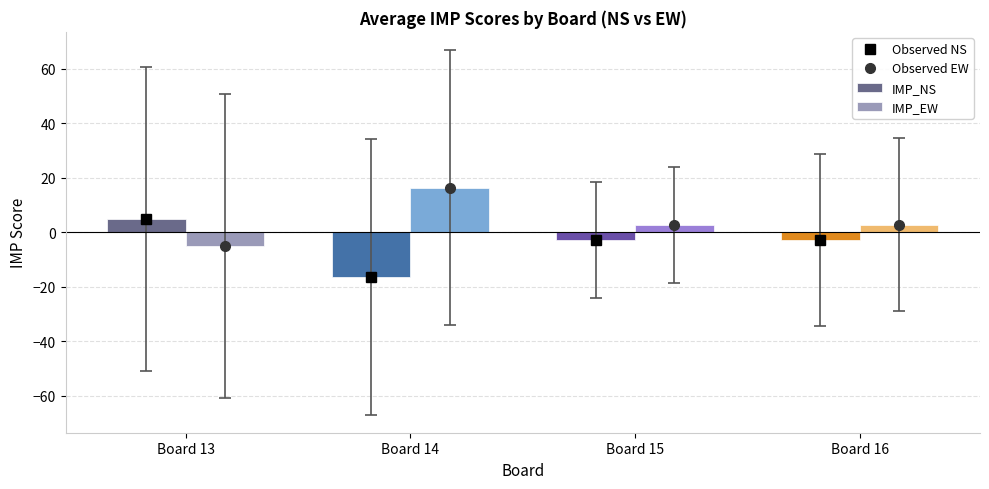

Read the IMP_EW value at Board 14.

16.4